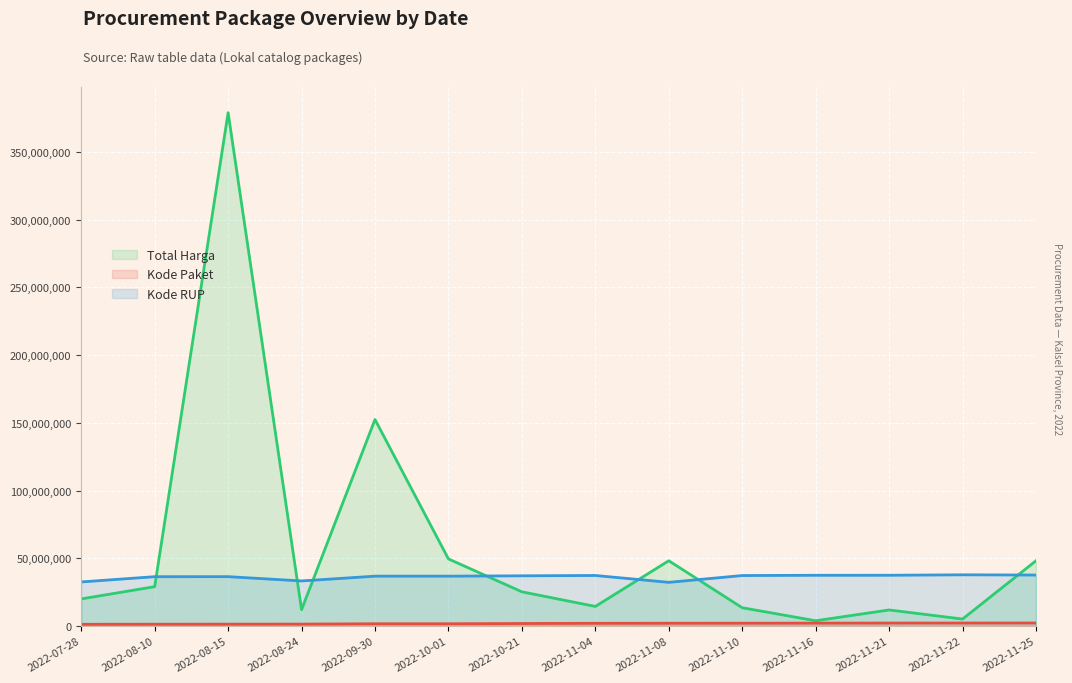

Is it true that Total Harga equals 18799535 at 2022-11-04?

False